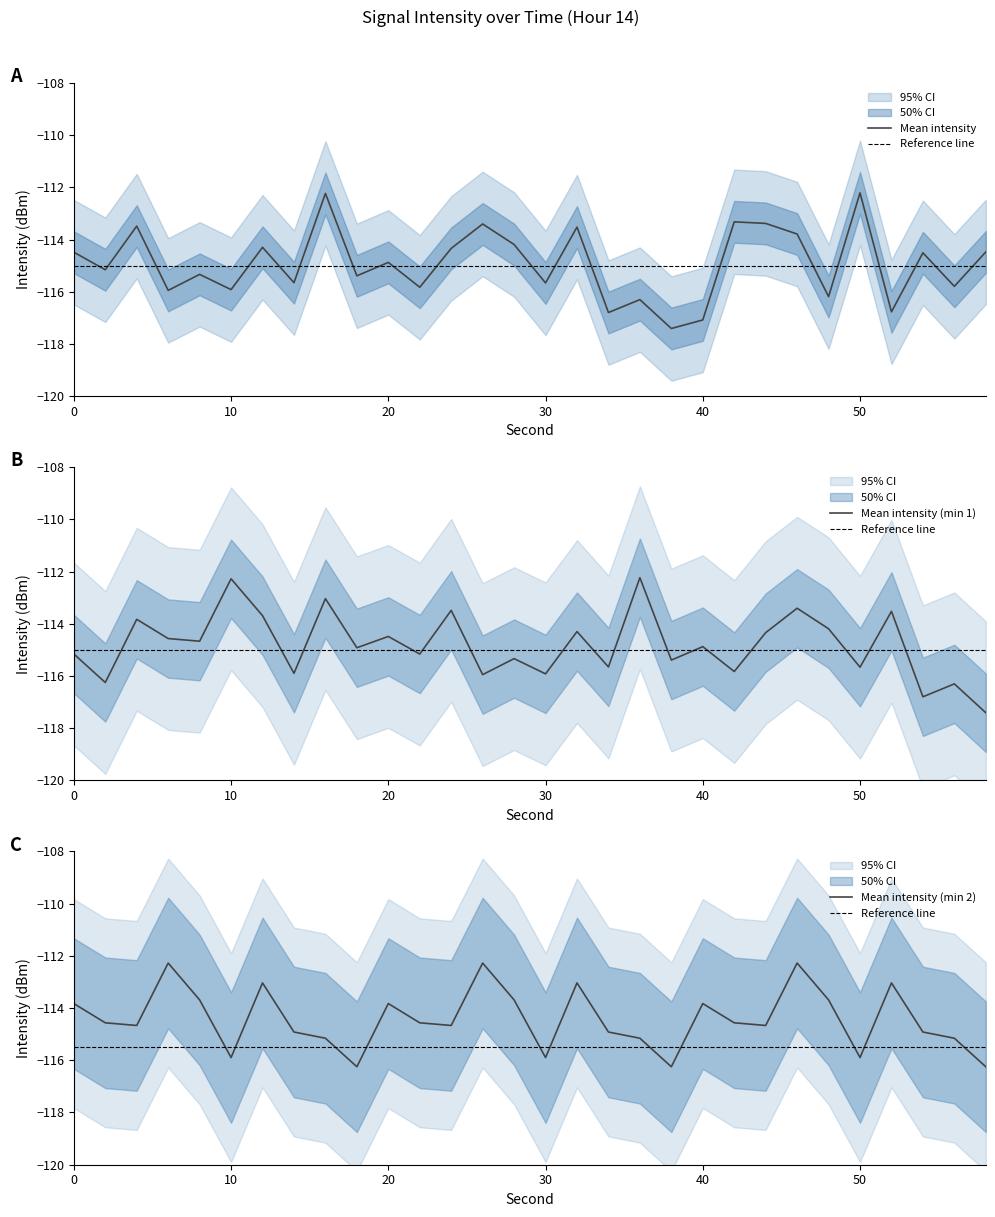

True or false: intensity_mean_min1 has a value of -41.7 at 56.

False